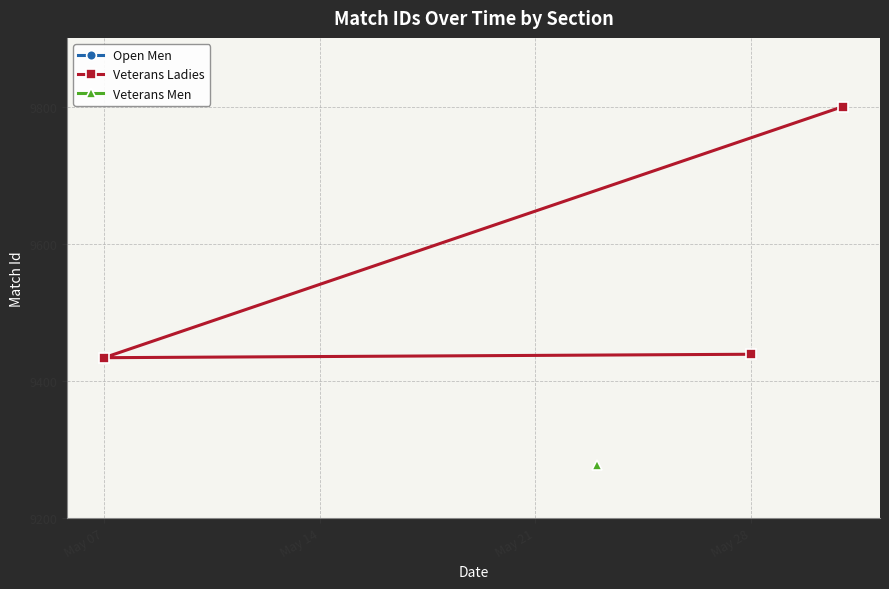

Is this an area chart (filled region under the line)?

No